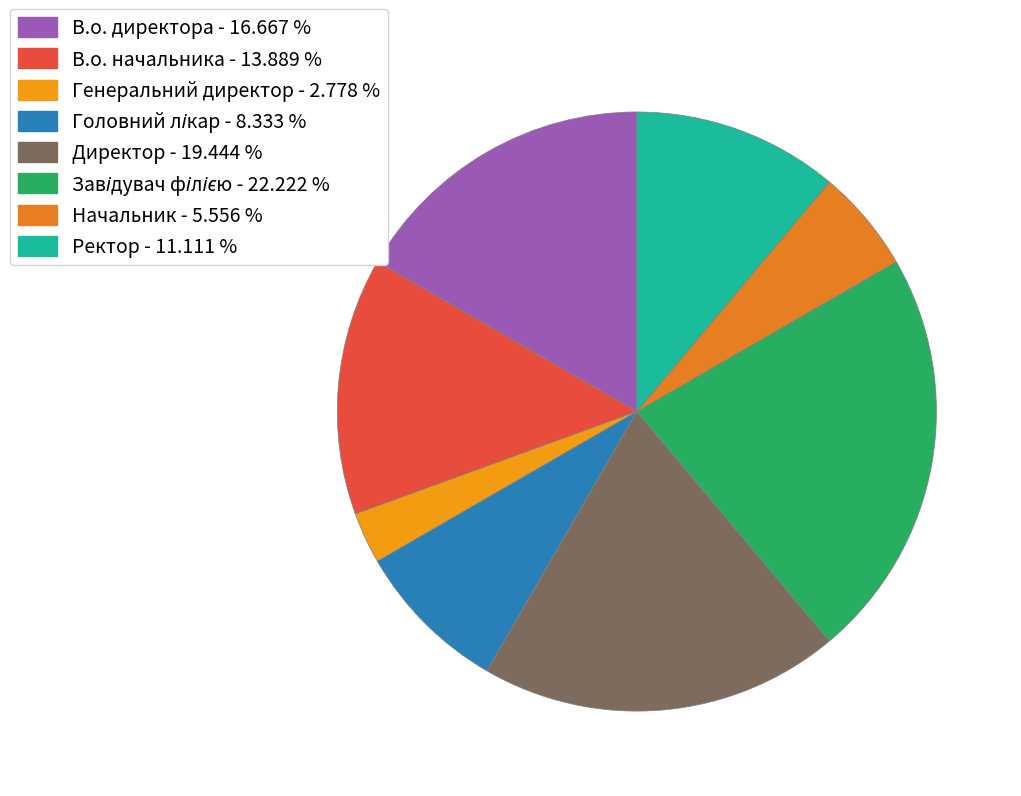

The Завідувач філією slice represents 22% of the pie. True or false?

True